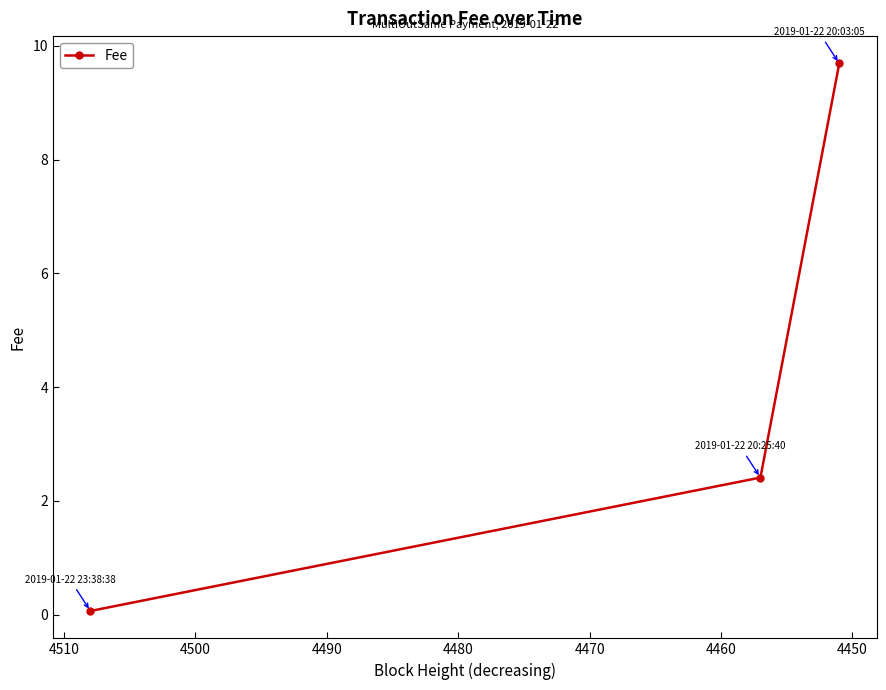

What is the smallest value displayed?

0.1